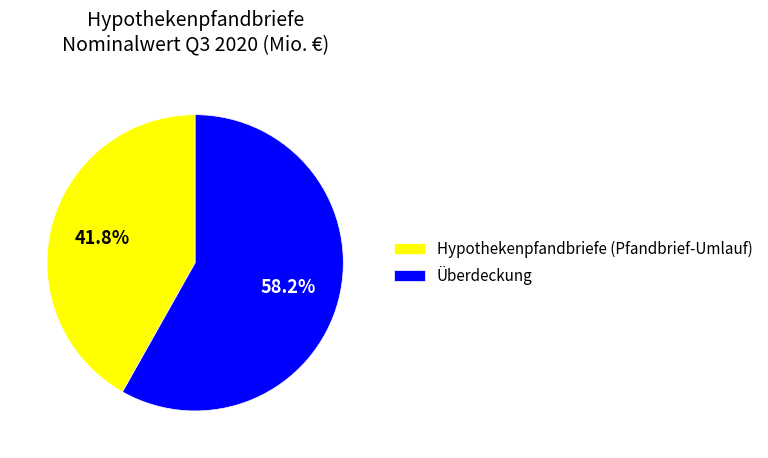

What is the smallest slice in the pie chart?

Hypothekenpfandbriefe (Pfandbrief-Umlauf)